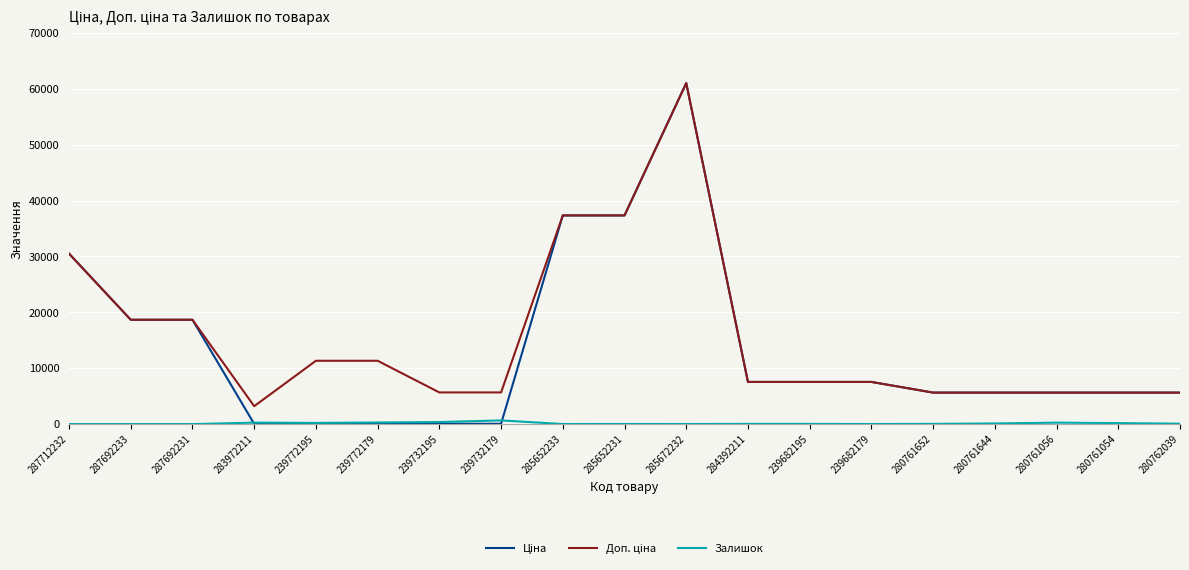

At which category is the sum across all series the highest?

285672232